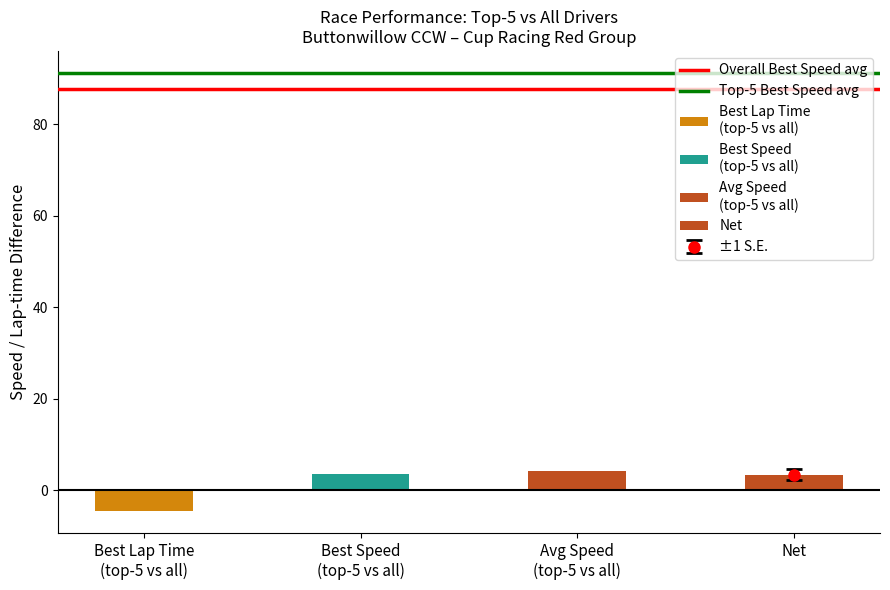

Which category has the lowest value in the Top-5 Best Speed avg series?

Best Lap Time
(top-5 vs all)